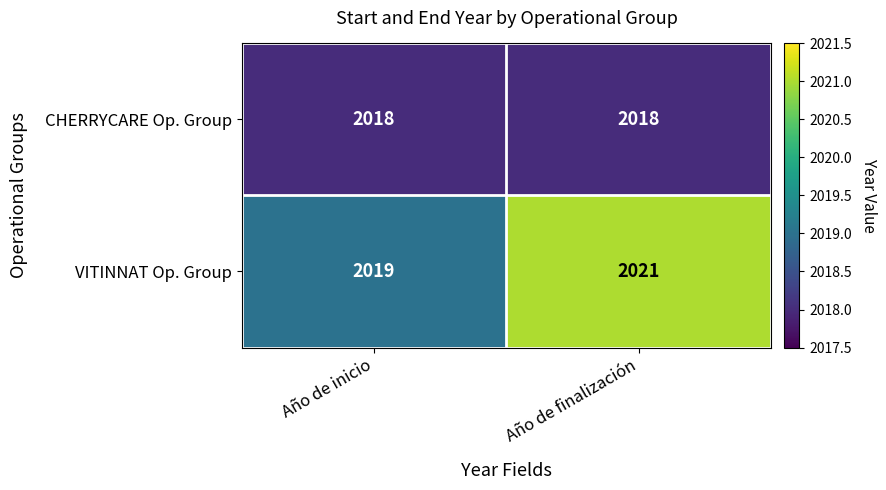

Reading left to right, list all the values displayed in this chart.

CHERRYCARE Op. Group: 2018	2018
VITINNAT Op. Group: 2019	2021